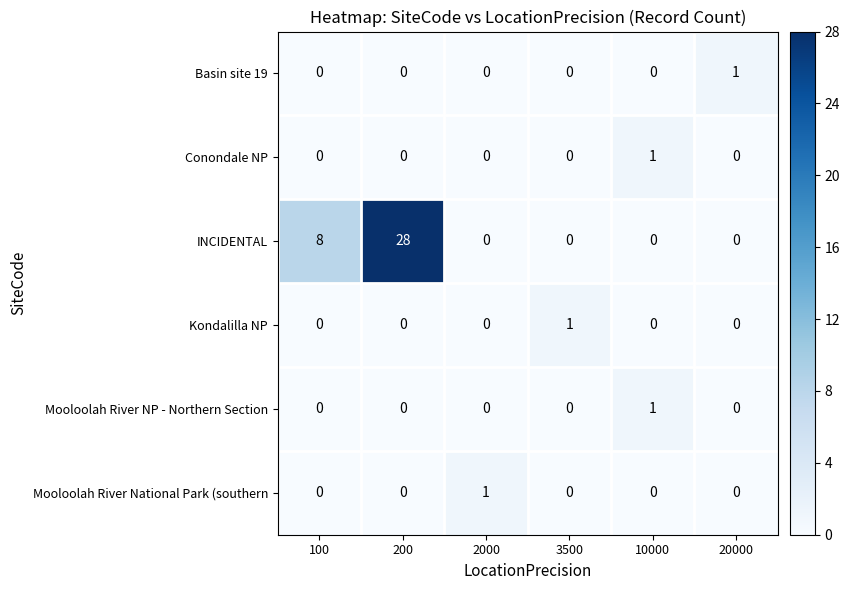

The Mooloolah River NP - Northern Section series shows 0 at 20000. True or false?

True